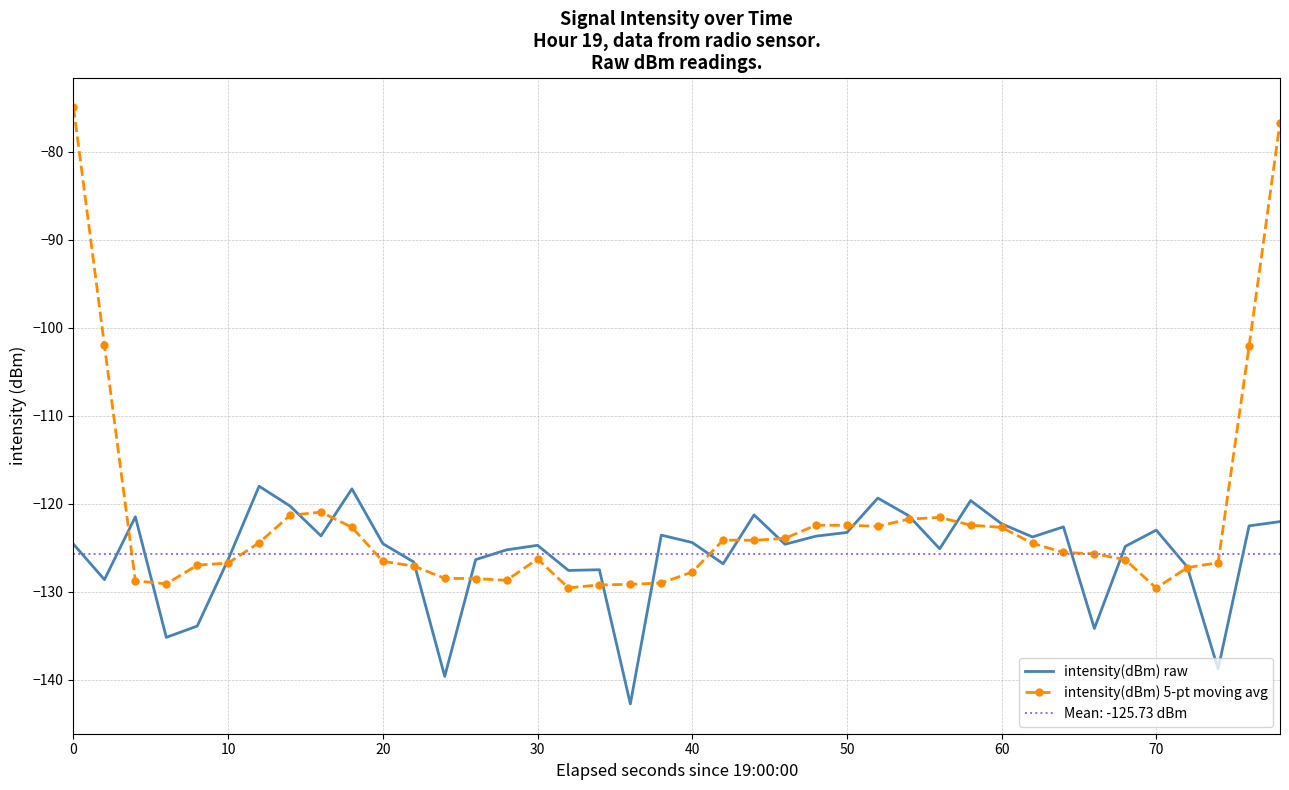

What is the minimum value for intensity(dBm) raw?

-142.7